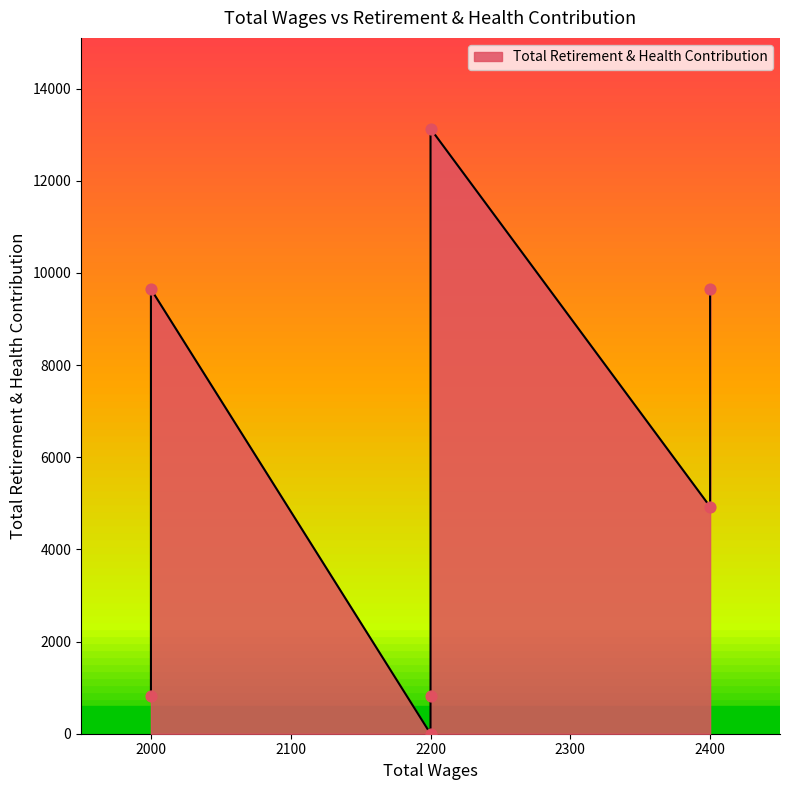

Approximately how many times larger is the value at 2200.0 compared to 2400.0?

1.4